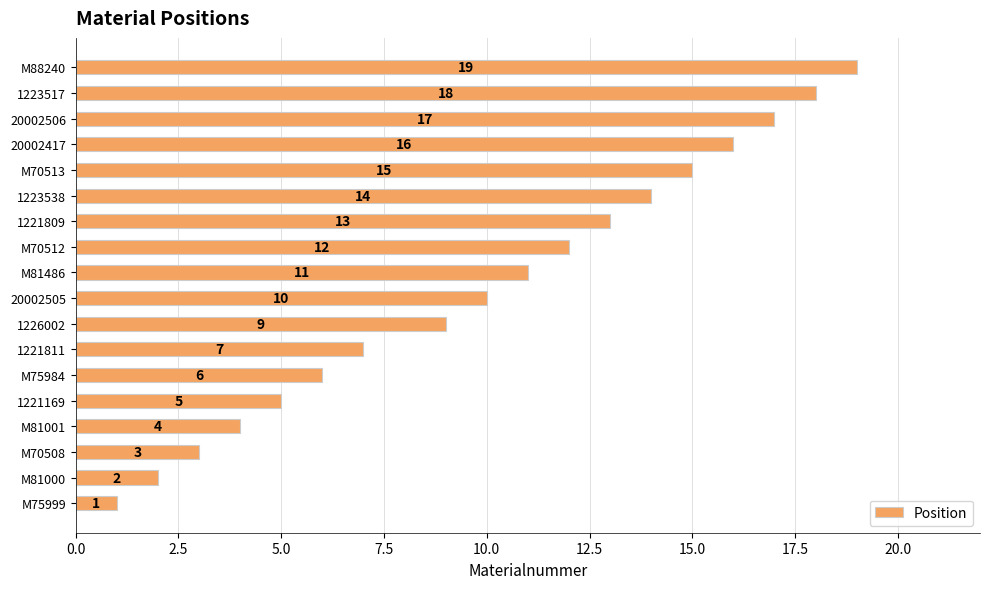

Count the number of categories in the chart.

18